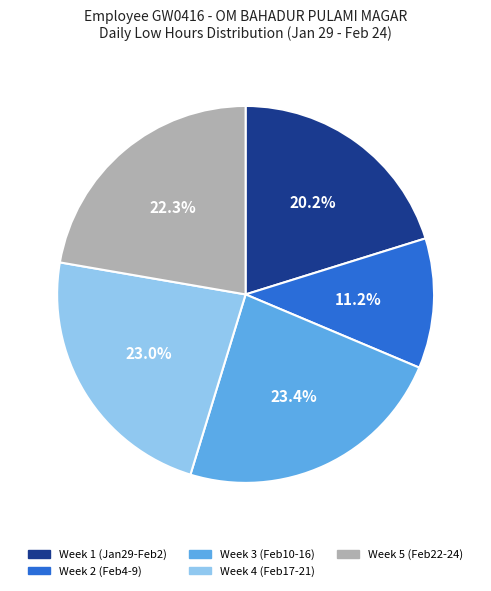

Does any single category account for the majority?

No